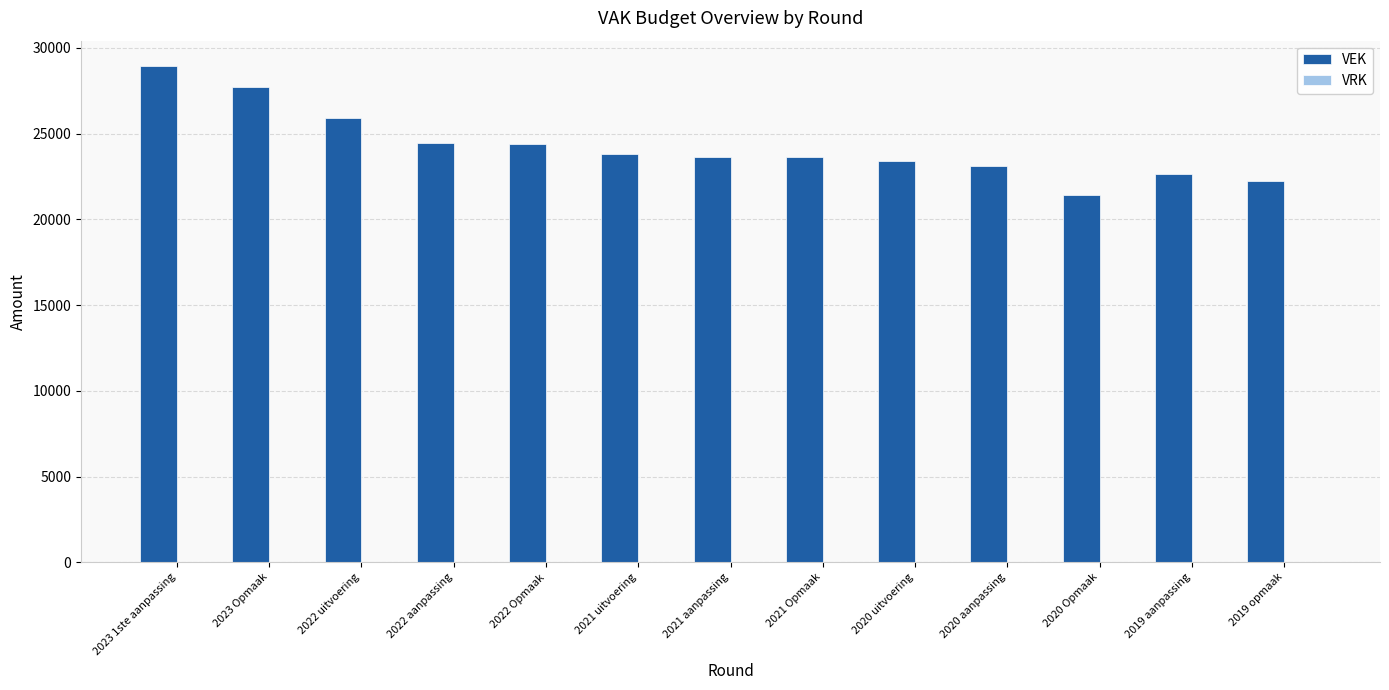

What is the label of the 10th bar from the left?

2020 aanpassing